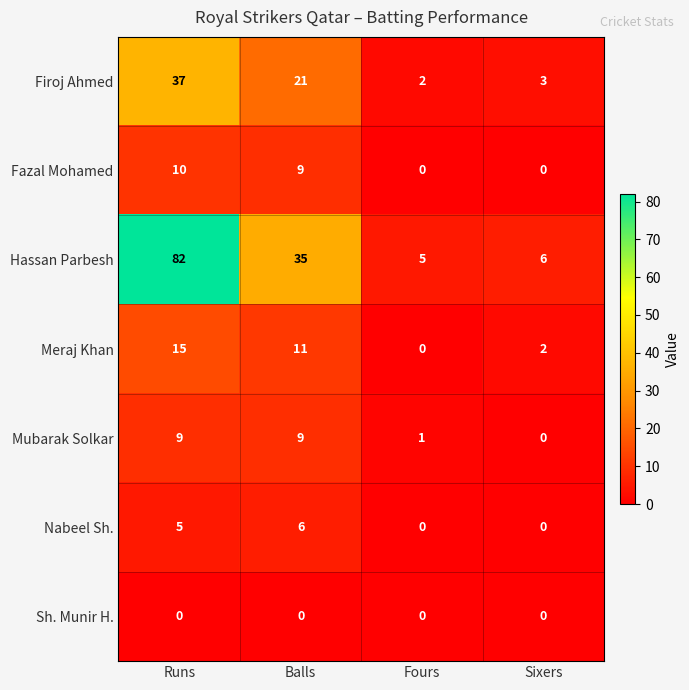

Which series has the widest spread of values?

Hassan Parbesh